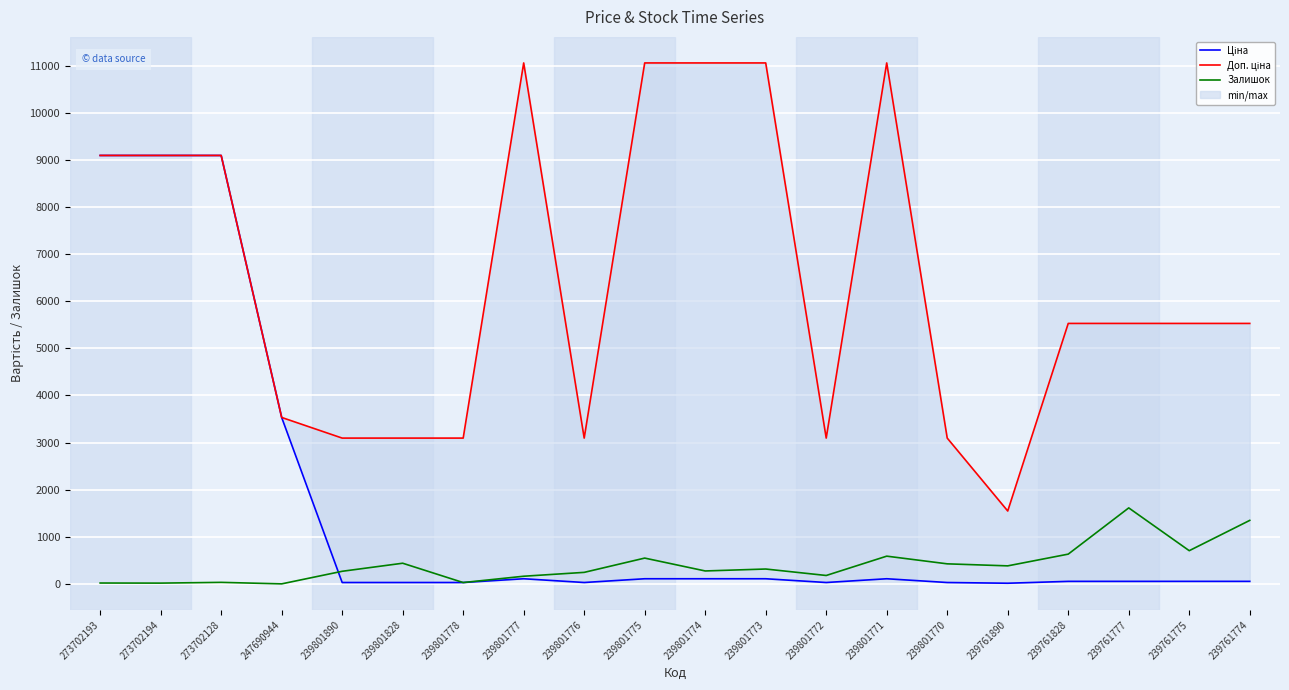

How many data points in Ціна are above 55?

13